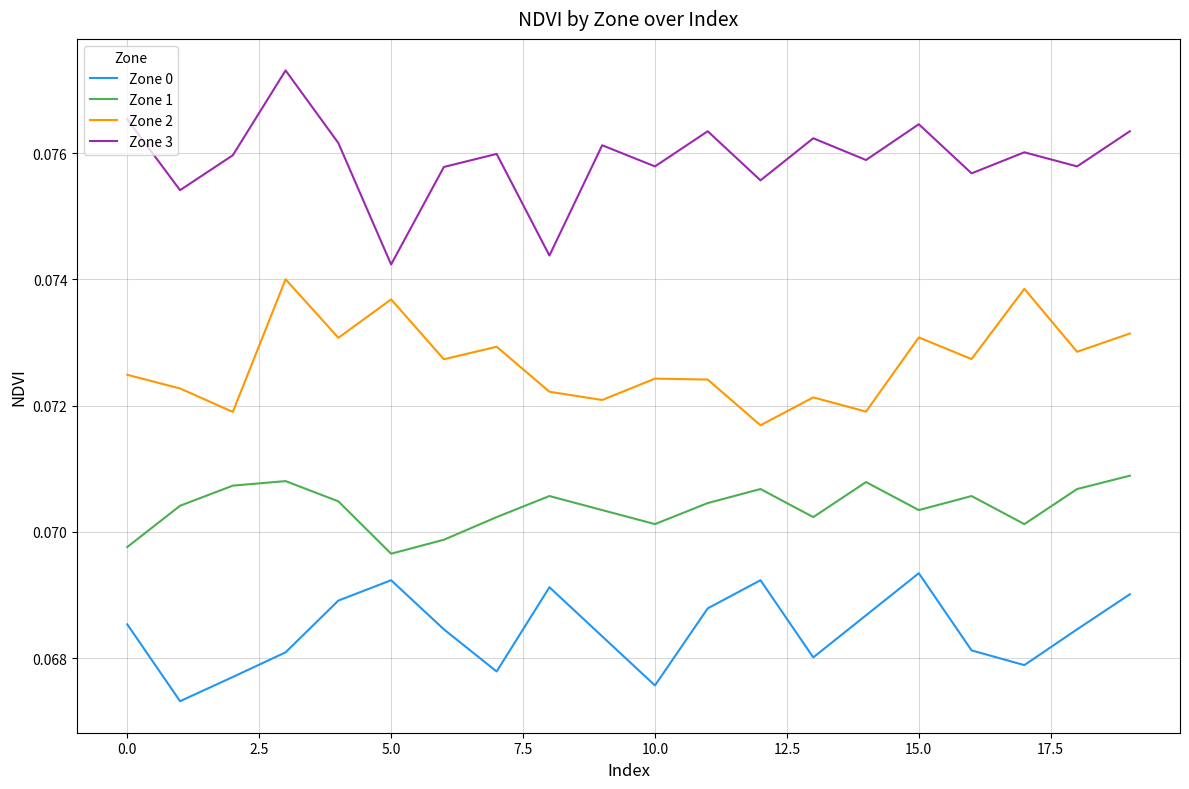

Which series has the widest spread of values?

Zone 3